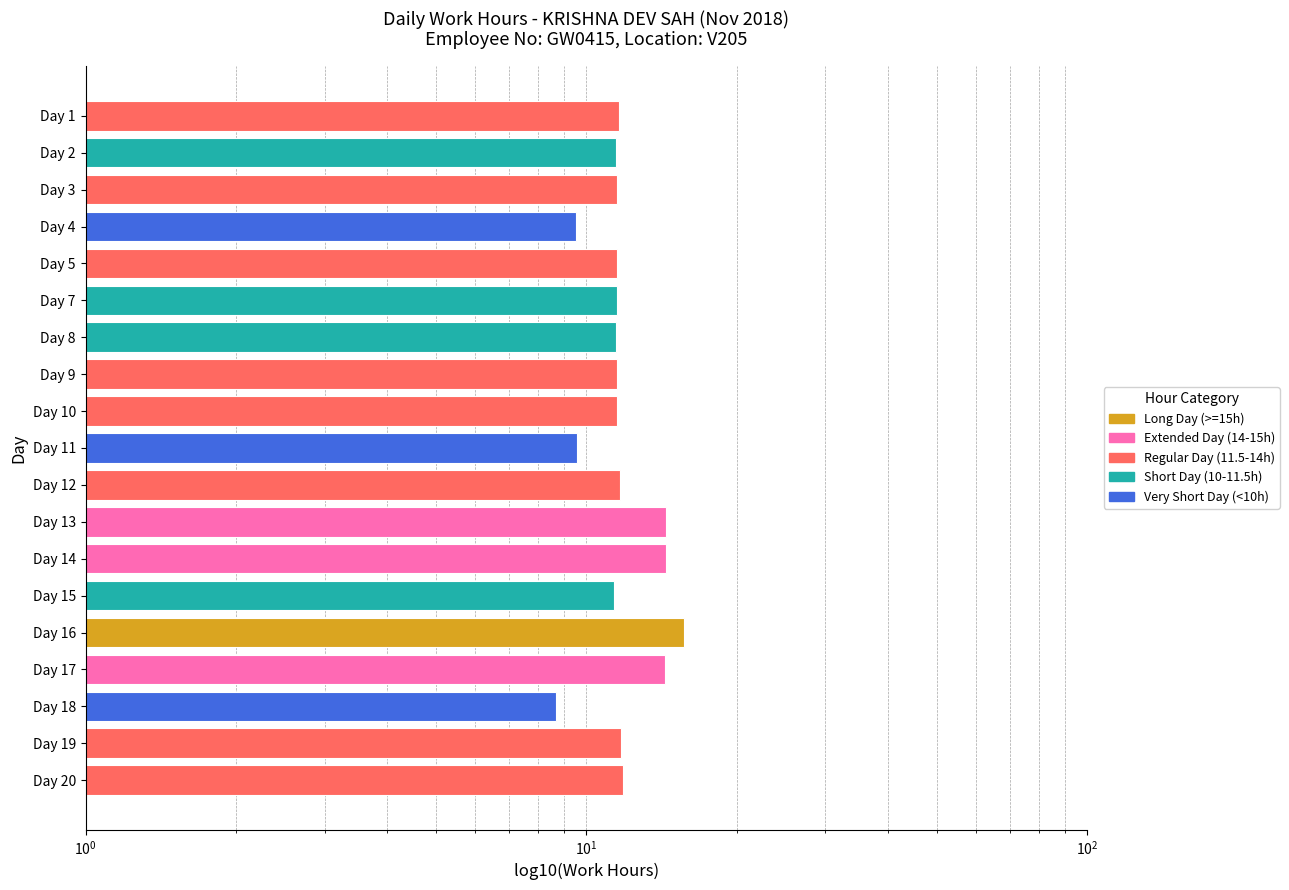

The value at Day 7 is 11.5. True or false?

True